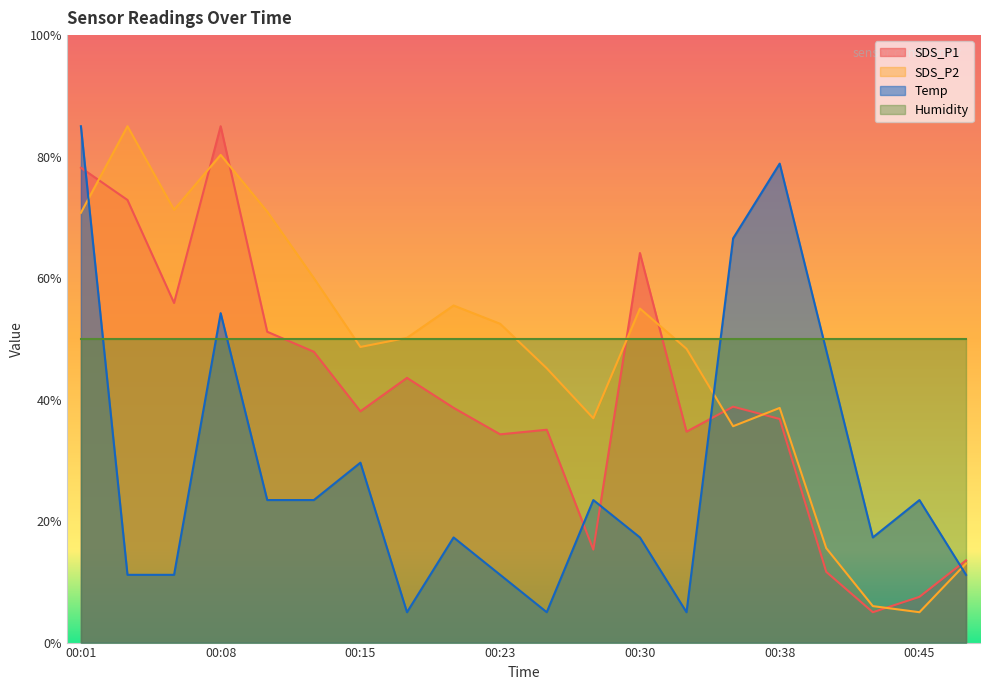

In SDS_P1, how many points are higher than both neighbors (excluding endpoints)?

5